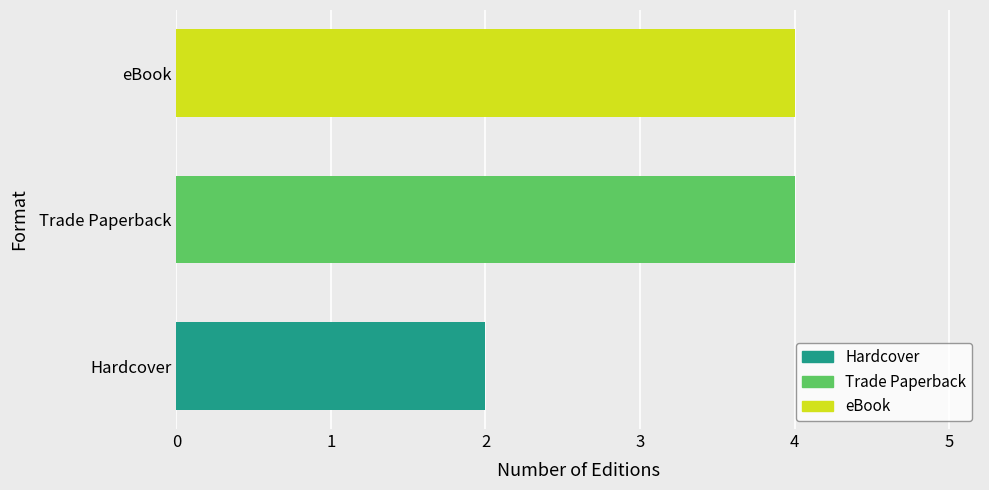

Reading bottom to top, what are all the values shown in this chart?

Hardcover=2	Trade Paperback=4	eBook=4